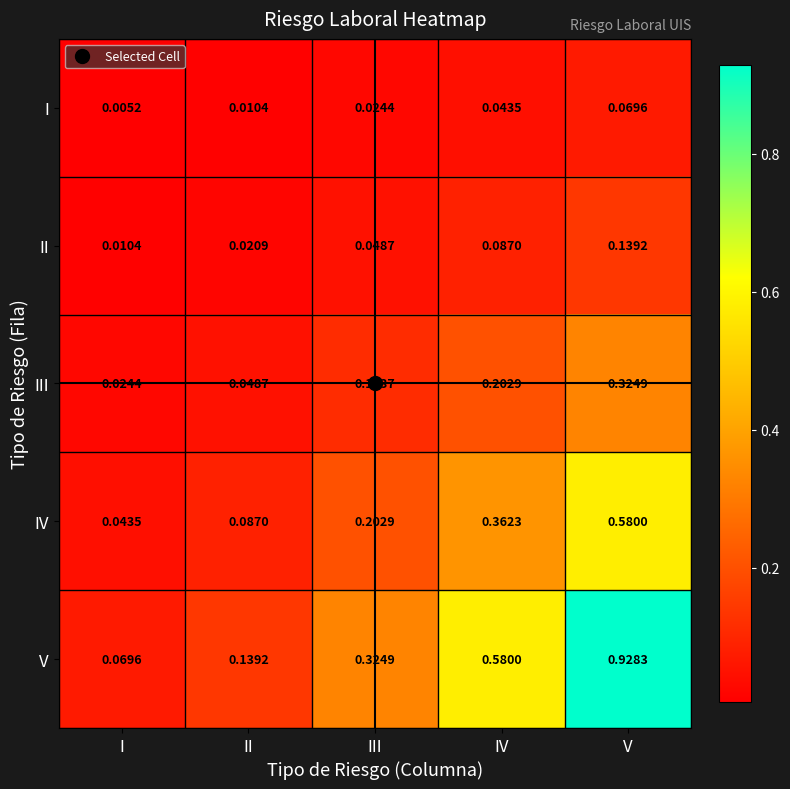

Which series has the largest range (max minus min)?

V